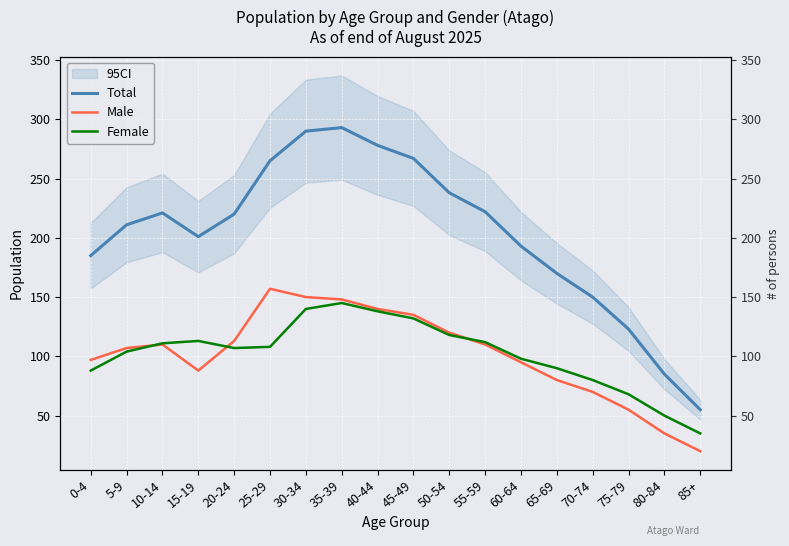

True or false: Male and Total cross at least once.

False